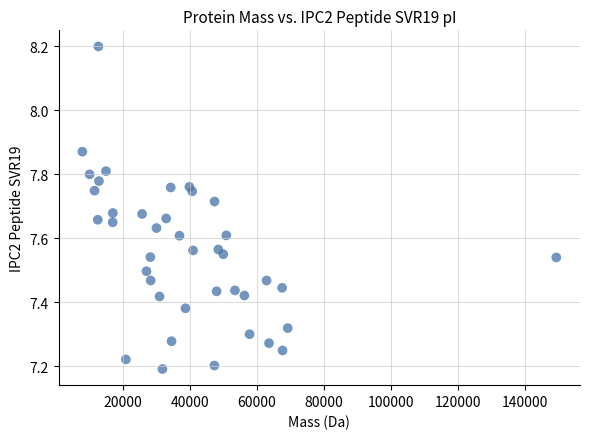

What is the range of Y values (max minus min)?

1.0